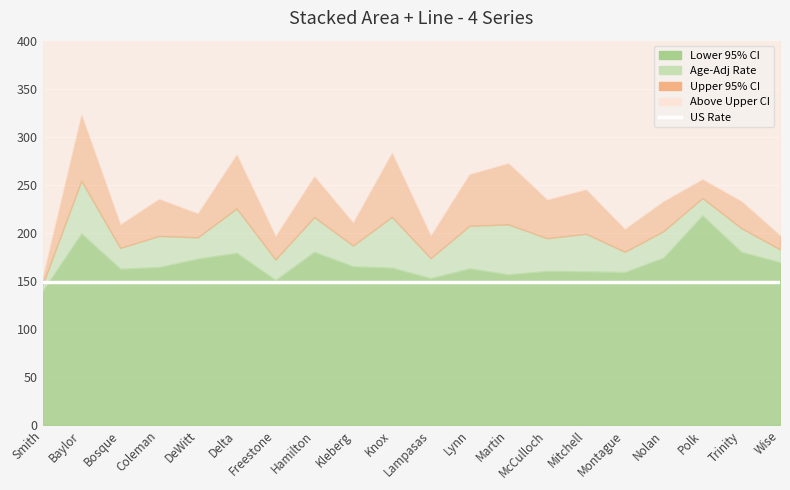

What is the label of the 17th point from the right?

Coleman